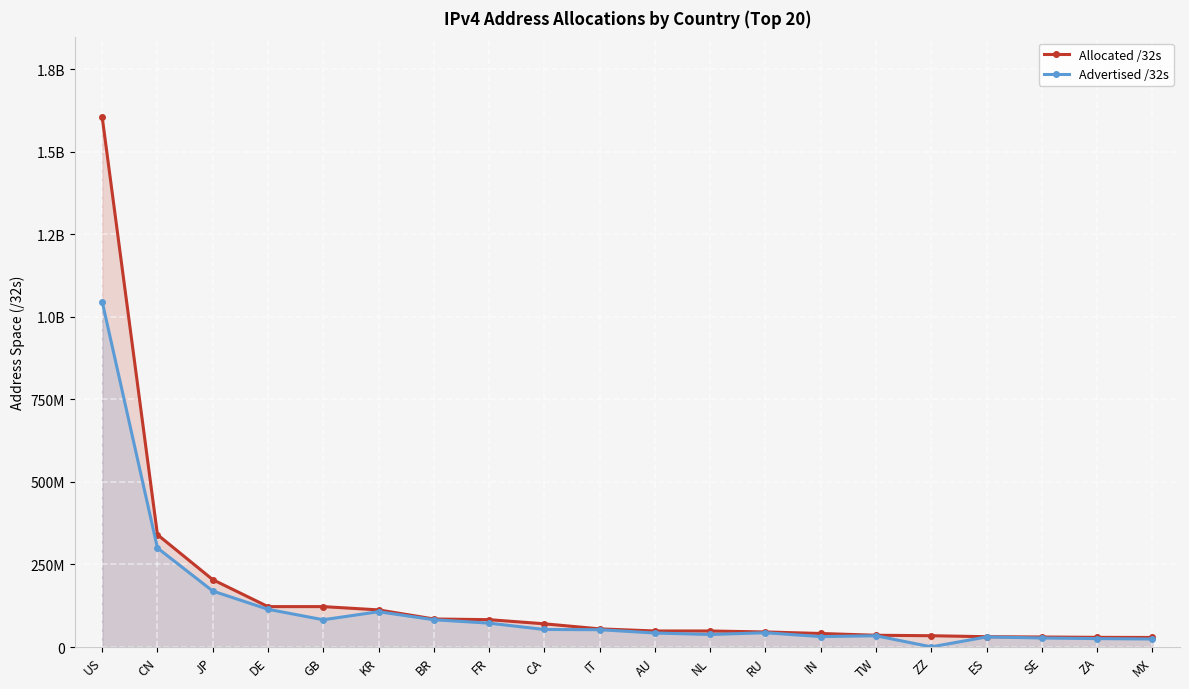

At which label does Allocated /32s reach its minimum?

MX